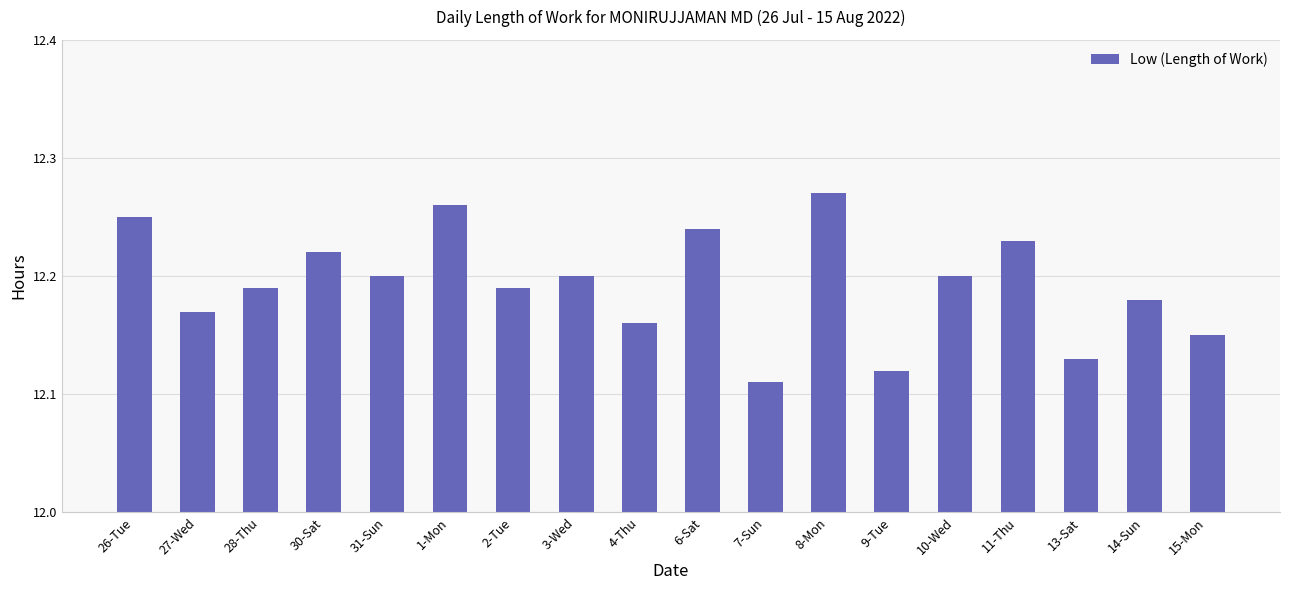

Is it true that the value at 26-Tue is 3.7?

False